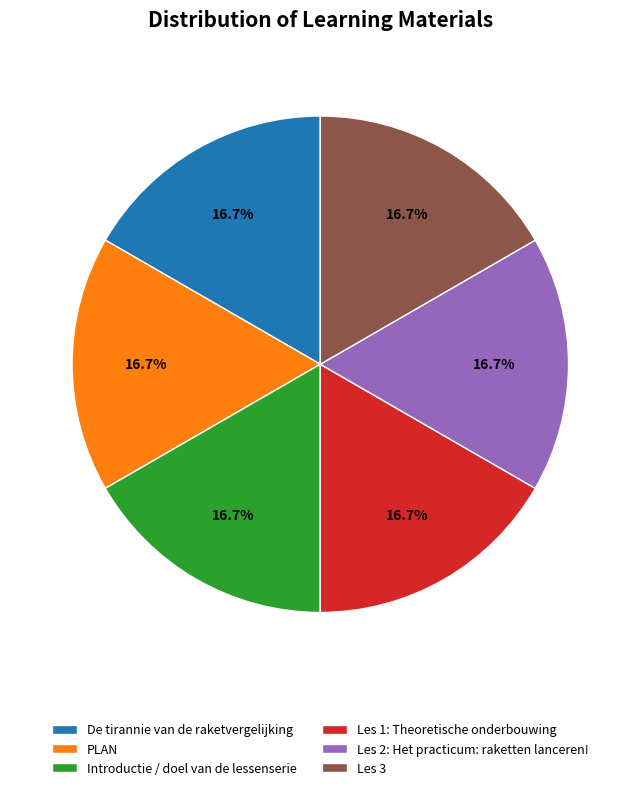

To the nearest percent, what percentage of the pie is Les 2: Het practicum: raketten lanceren!?

17%